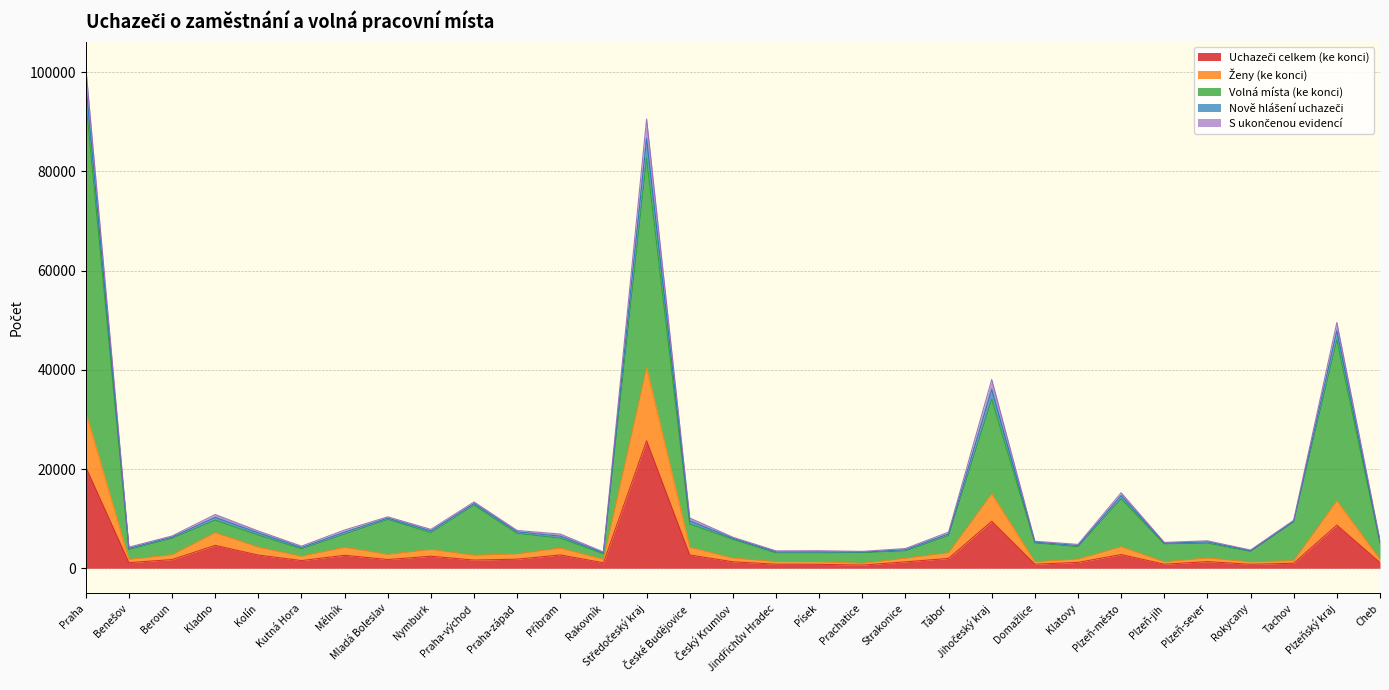

What is the label of the 26th point from the right?

Kutná Hora